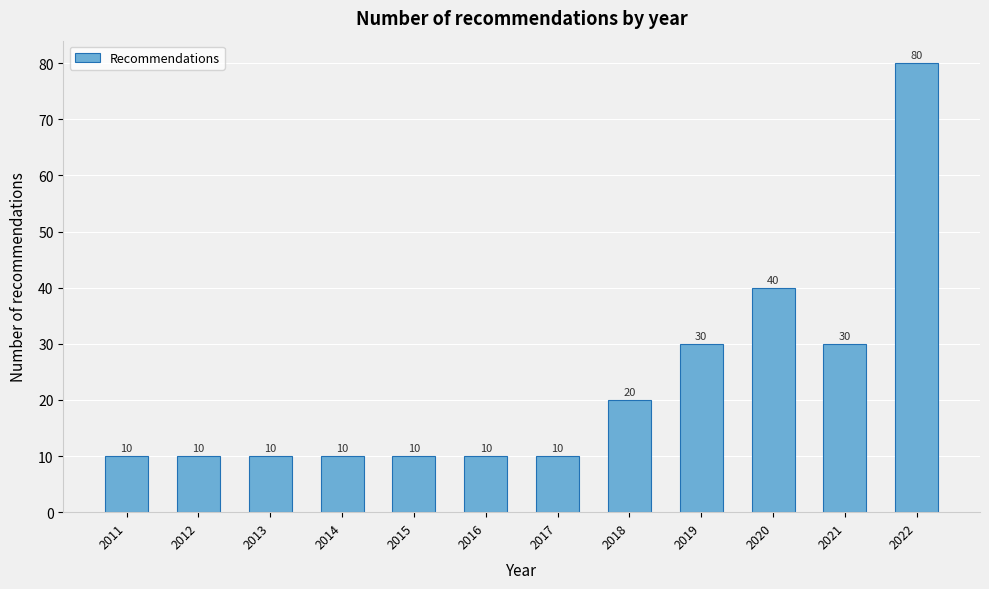

Reading right to left, extract all data points from this chart.

80	30	40	30	20	10	10	10	10	10	10	10